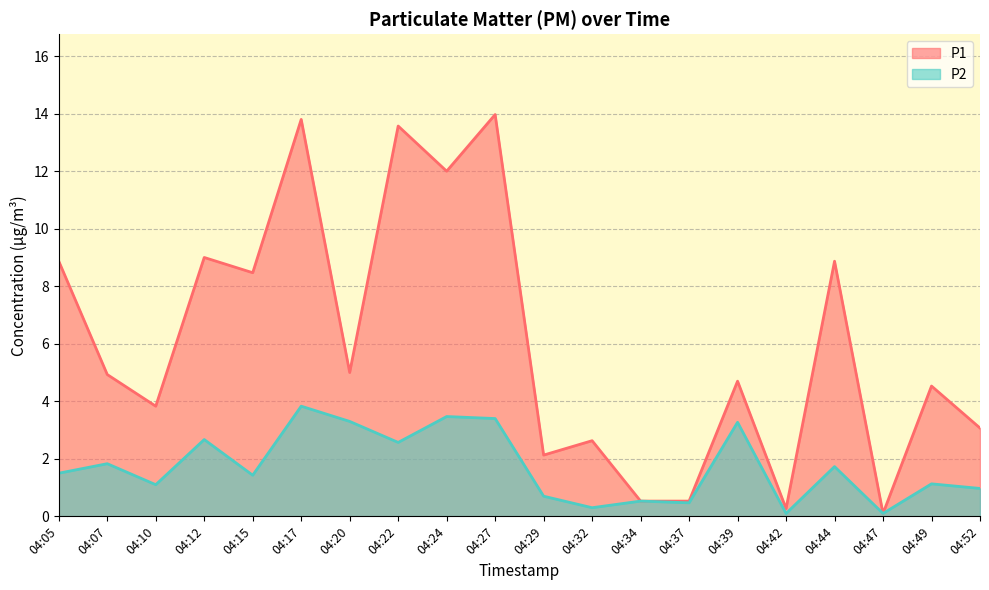

List the series in order of their overall mean, lowest first.

P2, P1